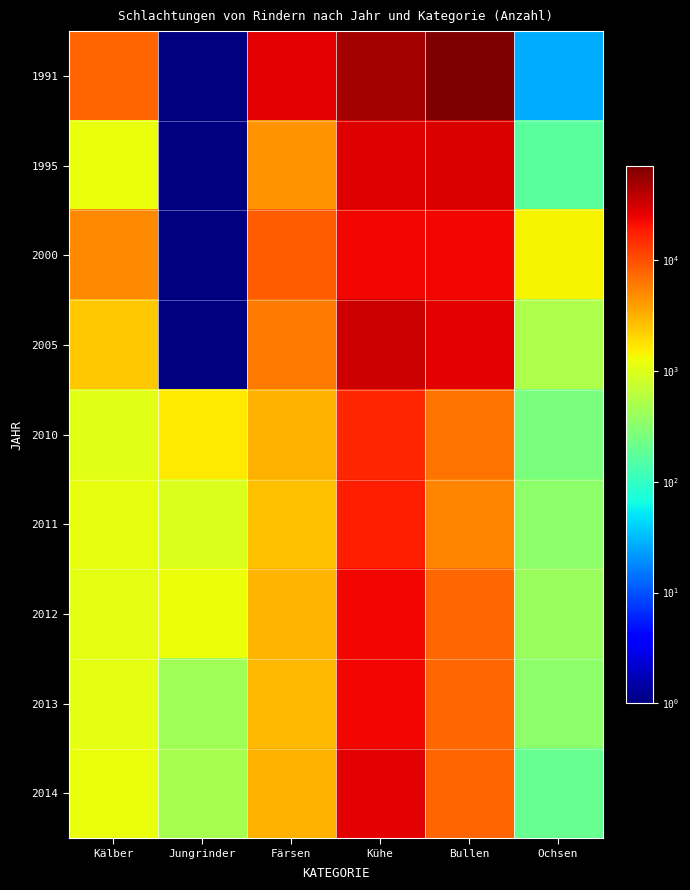

Reading left to right, what are all the values shown in this chart?

1991: Kälber=7923	Jungrinder=0	Färsen=26874	Kühe=48134	Bullen=70654	Ochsen=27
1995: Kälber=1214	Jungrinder=0	Färsen=4450	Kühe=27251	Bullen=29299	Ochsen=168
2000: Kälber=5096	Jungrinder=0	Färsen=8595	Kühe=23582	Bullen=23314	Ochsen=1412
2005: Kälber=2408	Jungrinder=0	Färsen=6117	Kühe=32529	Bullen=26081	Ochsen=526
2010: Kälber=1034	Jungrinder=1639	Färsen=3077	Kühe=16325	Bullen=6647	Ochsen=265
2011: Kälber=1145	Jungrinder=957	Färsen=2681	Kühe=18223	Bullen=5318	Ochsen=332
2012: Kälber=1085	Jungrinder=1260	Färsen=2977	Kühe=23553	Bullen=7556	Ochsen=394
2013: Kälber=1098	Jungrinder=441	Färsen=2904	Kühe=23332	Bullen=7576	Ochsen=342
2014: Kälber=1180	Jungrinder=469	Färsen=3094	Kühe=26972	Bullen=7928	Ochsen=196